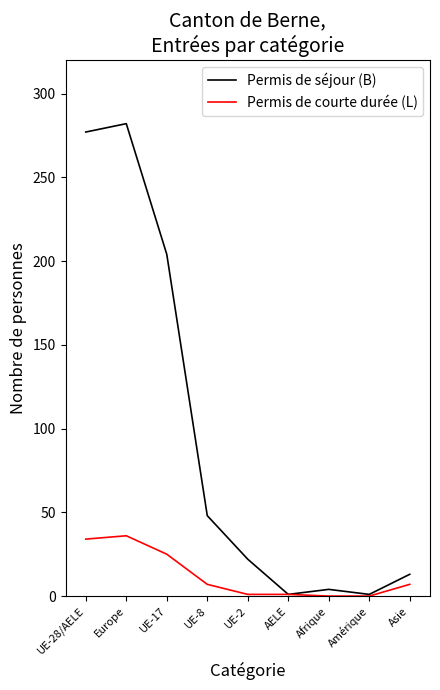

At which label is Permis de courte durée (L) closest to 18?

UE-17